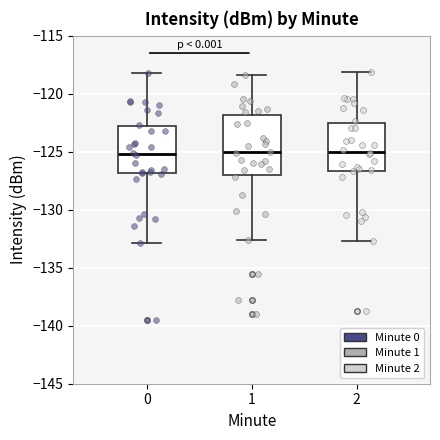

Reading left to right, read every box against the y-axis: the position of its median line, the range the box covers, and the ends of its whiskers. The values are not printed on the chart, so give them approximately, as read against the axis.

0: median -125.0, box -127.0 to -123.0, whiskers -133.0 to -118.0
1: median -125.0, box -127.0 to -122.0, whiskers -132.5 to -118.5
2: median -125.0, box -126.5 to -122.5, whiskers -132.5 to -118.0